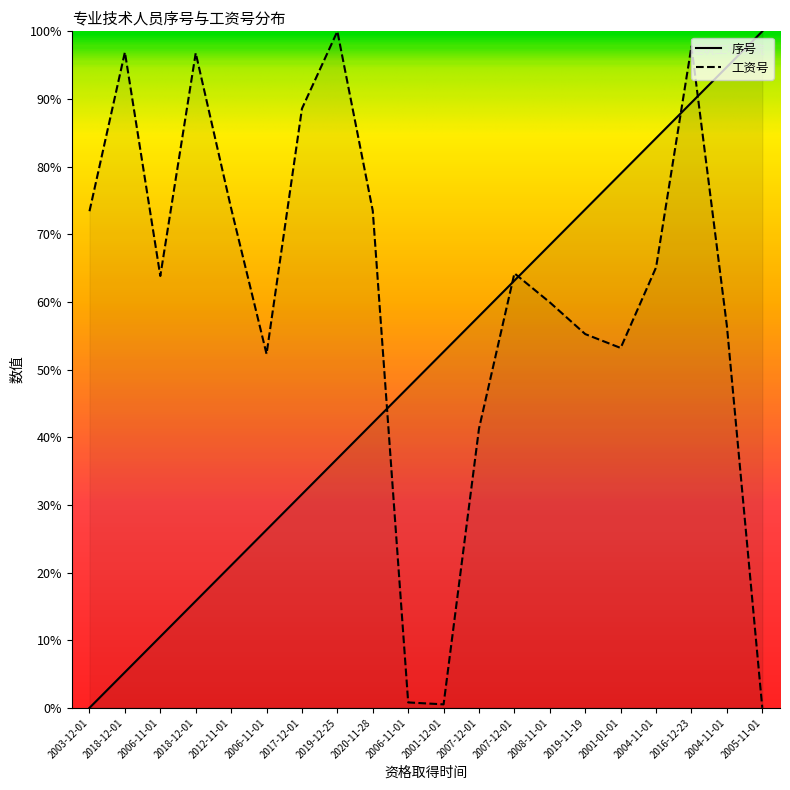

What is the greatest value displayed?

100.0